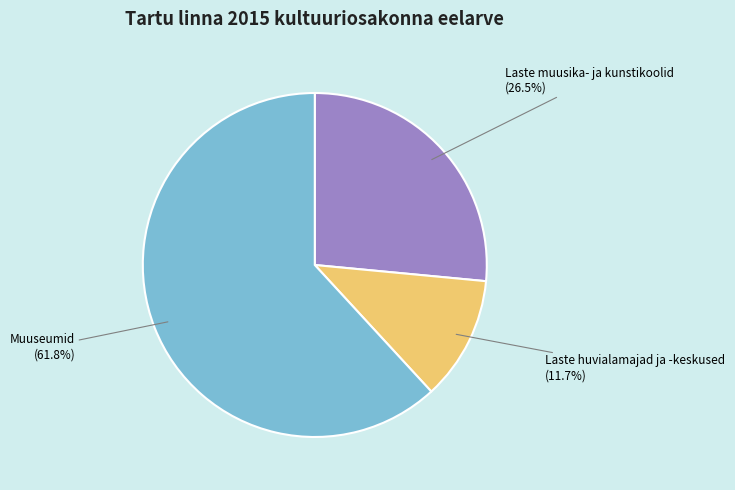

Does Muuseumid represent more than half of the total?

Yes